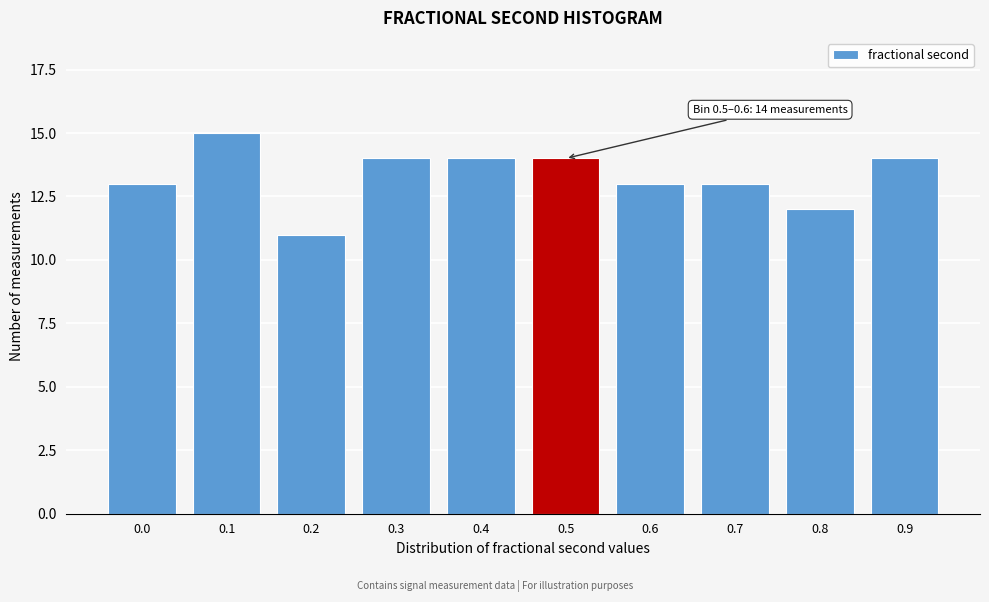

Reading right to left, what are all the values shown in this chart?

14	12	13	13	14	14	14	11	15	13